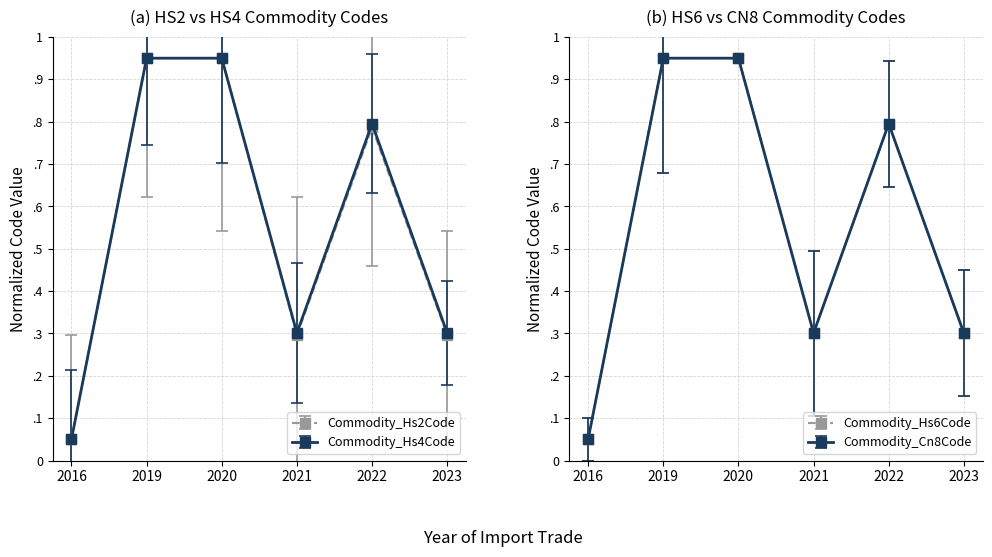

At which label is Commodity_Hs4Code closest to 0?

2016